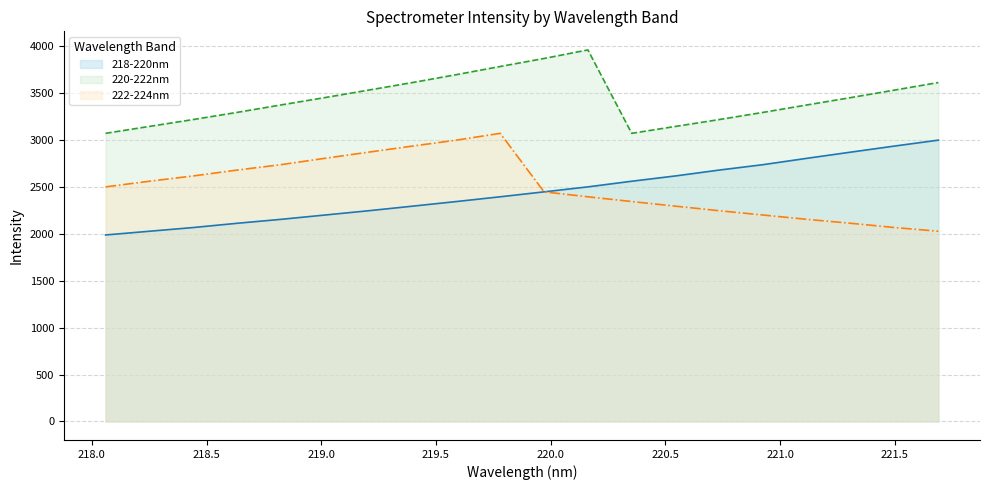

Where does the 218-220nm series first go above 2447?

219.9712